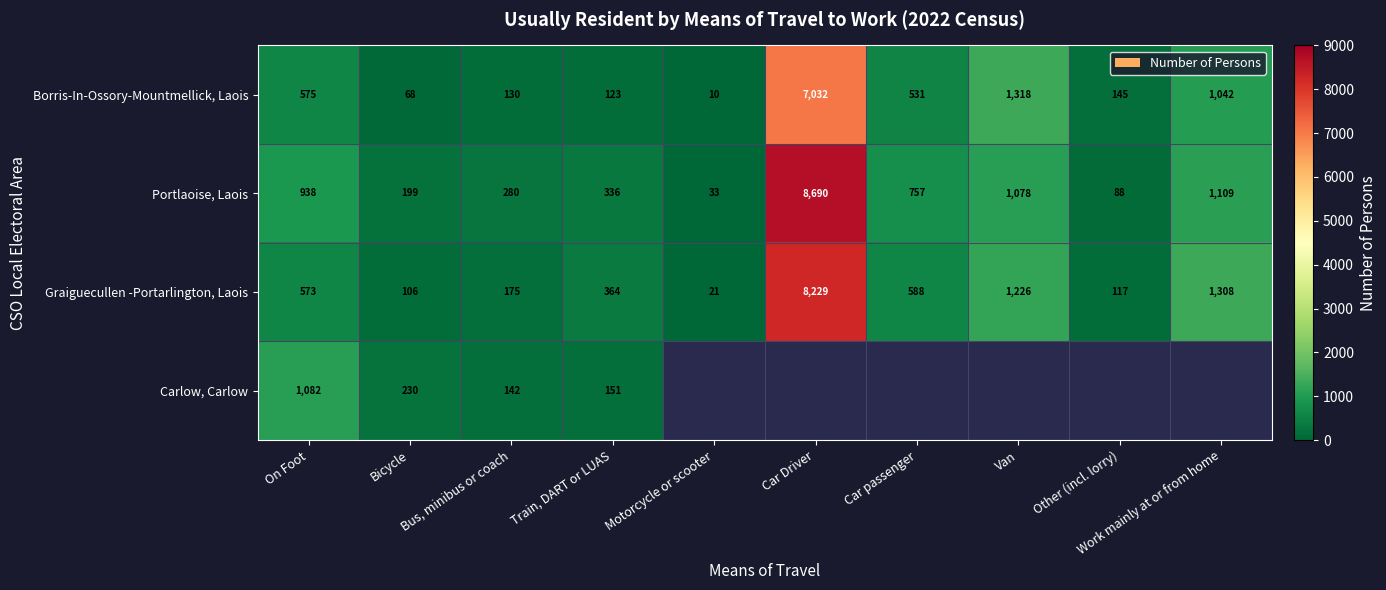

Where does the Borris-In-Ossory-Mountmellick, Laois series first go above 531?

On Foot